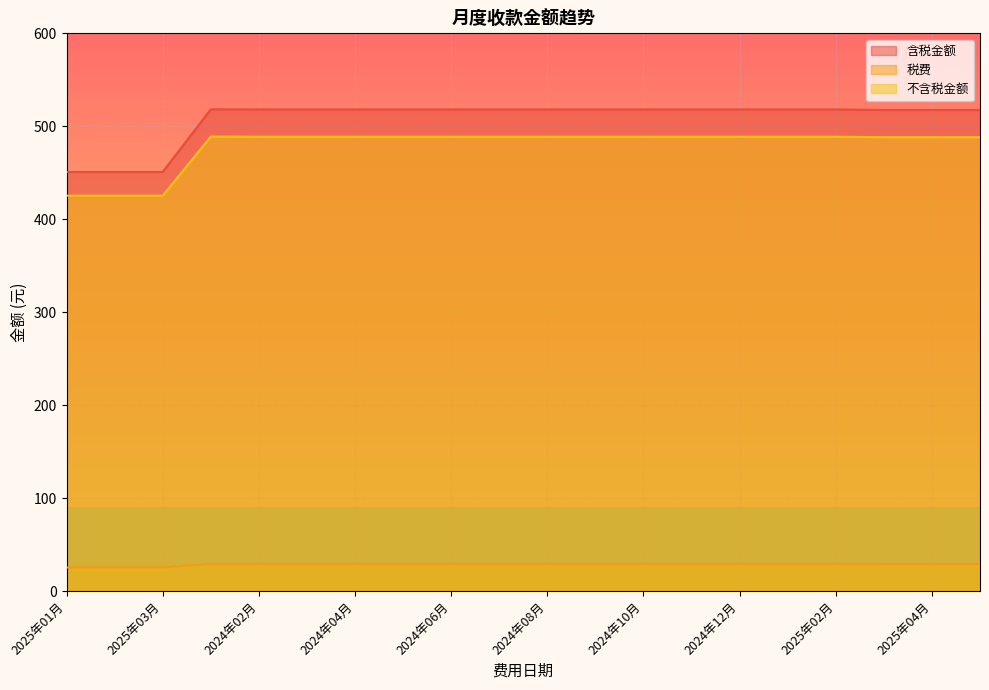

True or false: 不含税金额 and 含税金额 cross at least once.

False